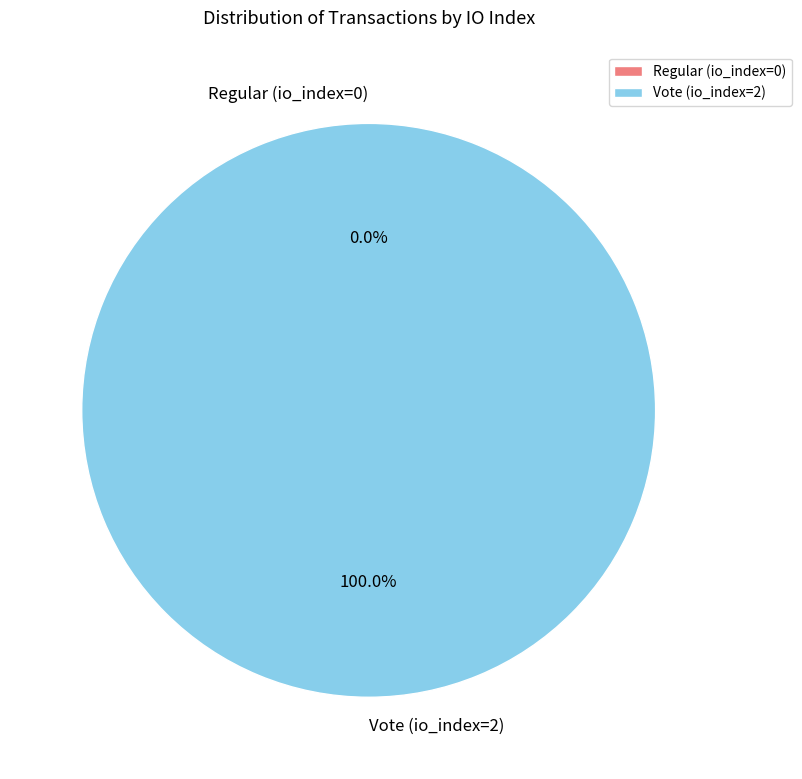

What portion of the pie excludes Regular (io_index=0)?

100.0%